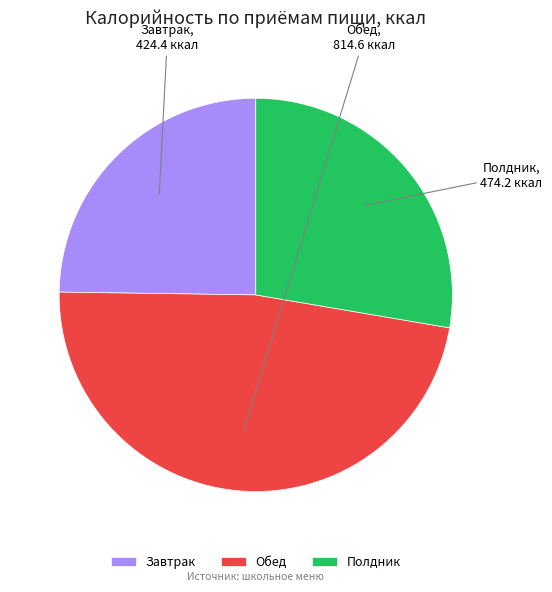

Approximately how many times larger is the value at Завтрак compared to Полдник?

0.9